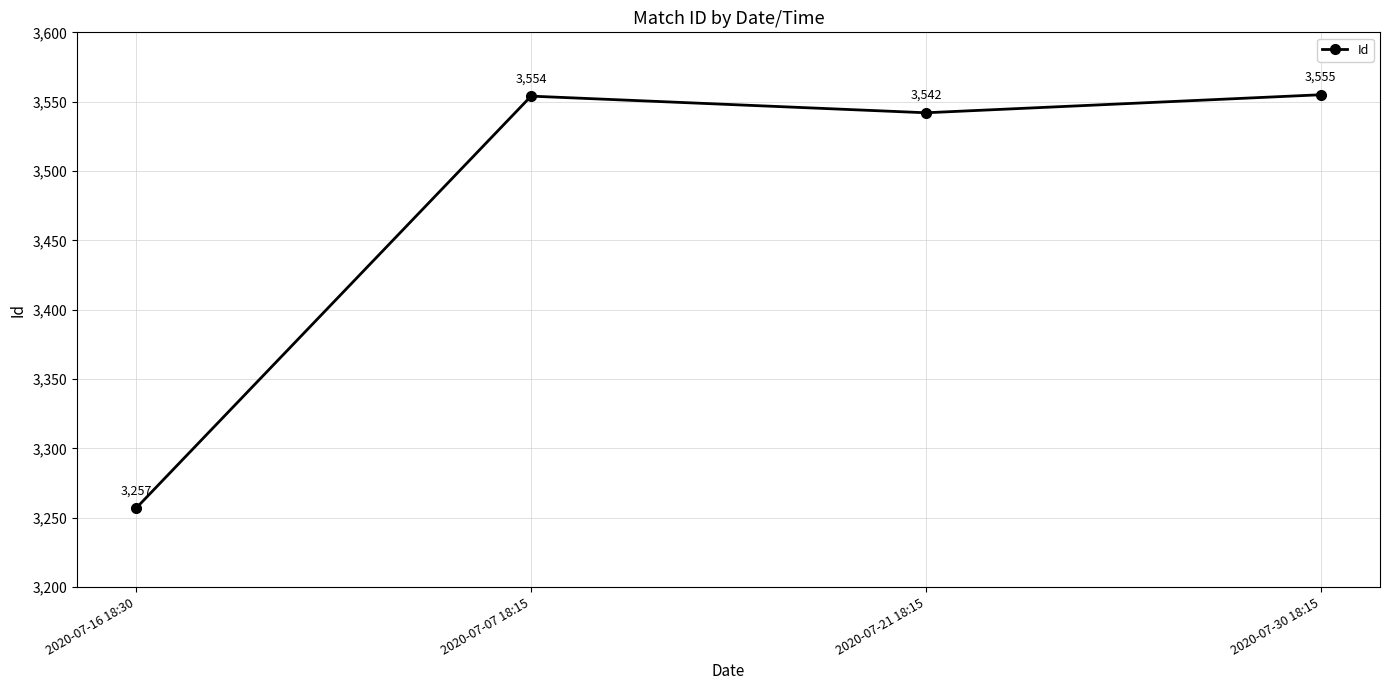

The chart shows a value of 3554 at 2020-07-07 18:15. True or false?

True